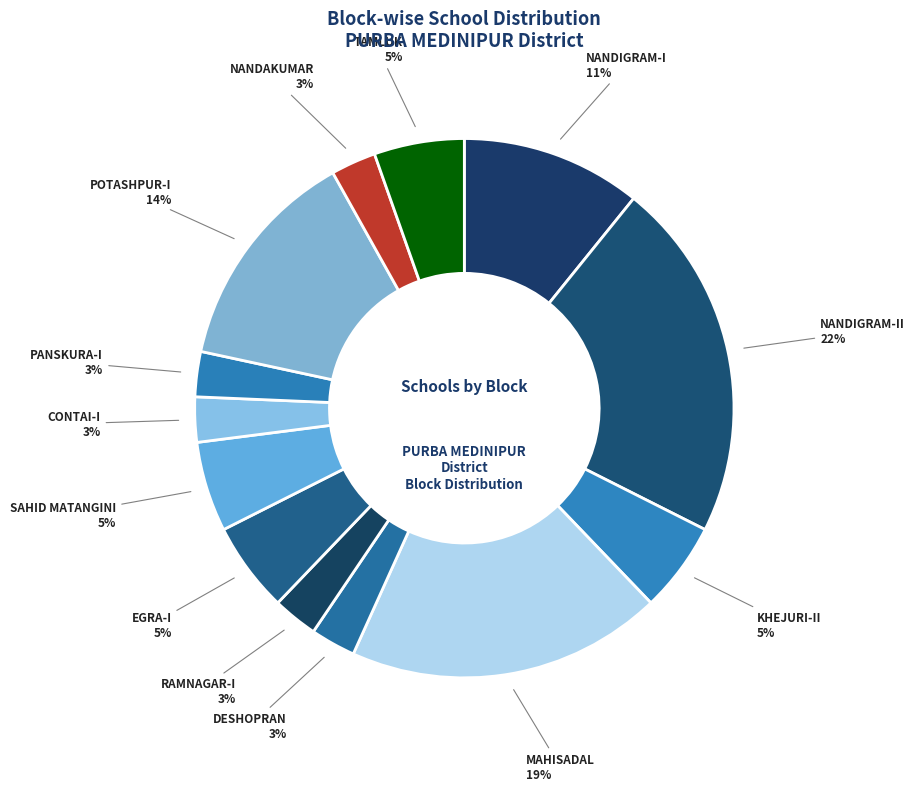

Between NANDIGRAM-II and SAHID MATANGINI, which is larger?

NANDIGRAM-II